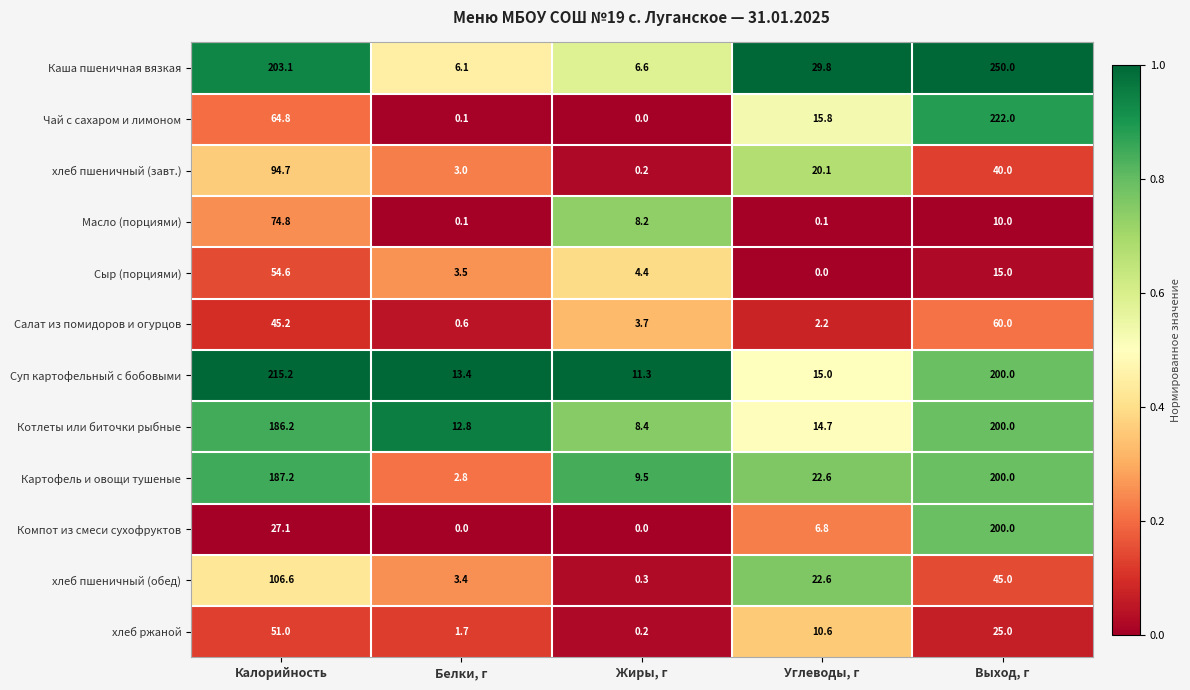

Which label corresponds to the largest value in the chart?

Выход, г